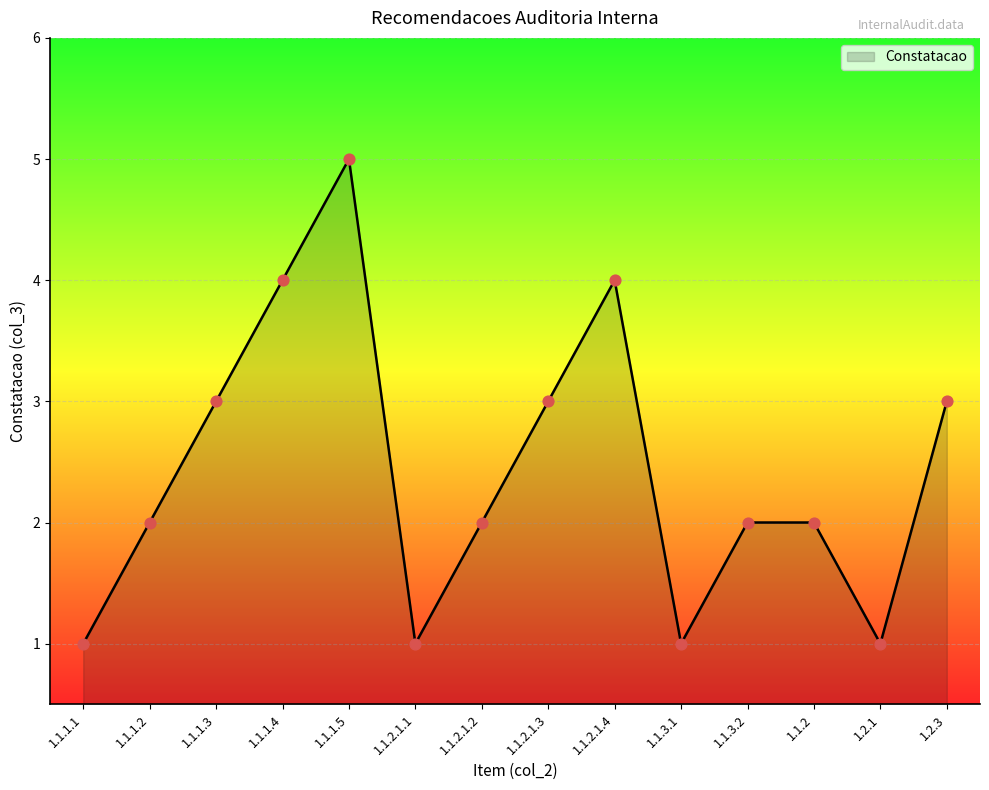

What is the change in value from 1.1.1.2 to 1.1.1.3?

+1